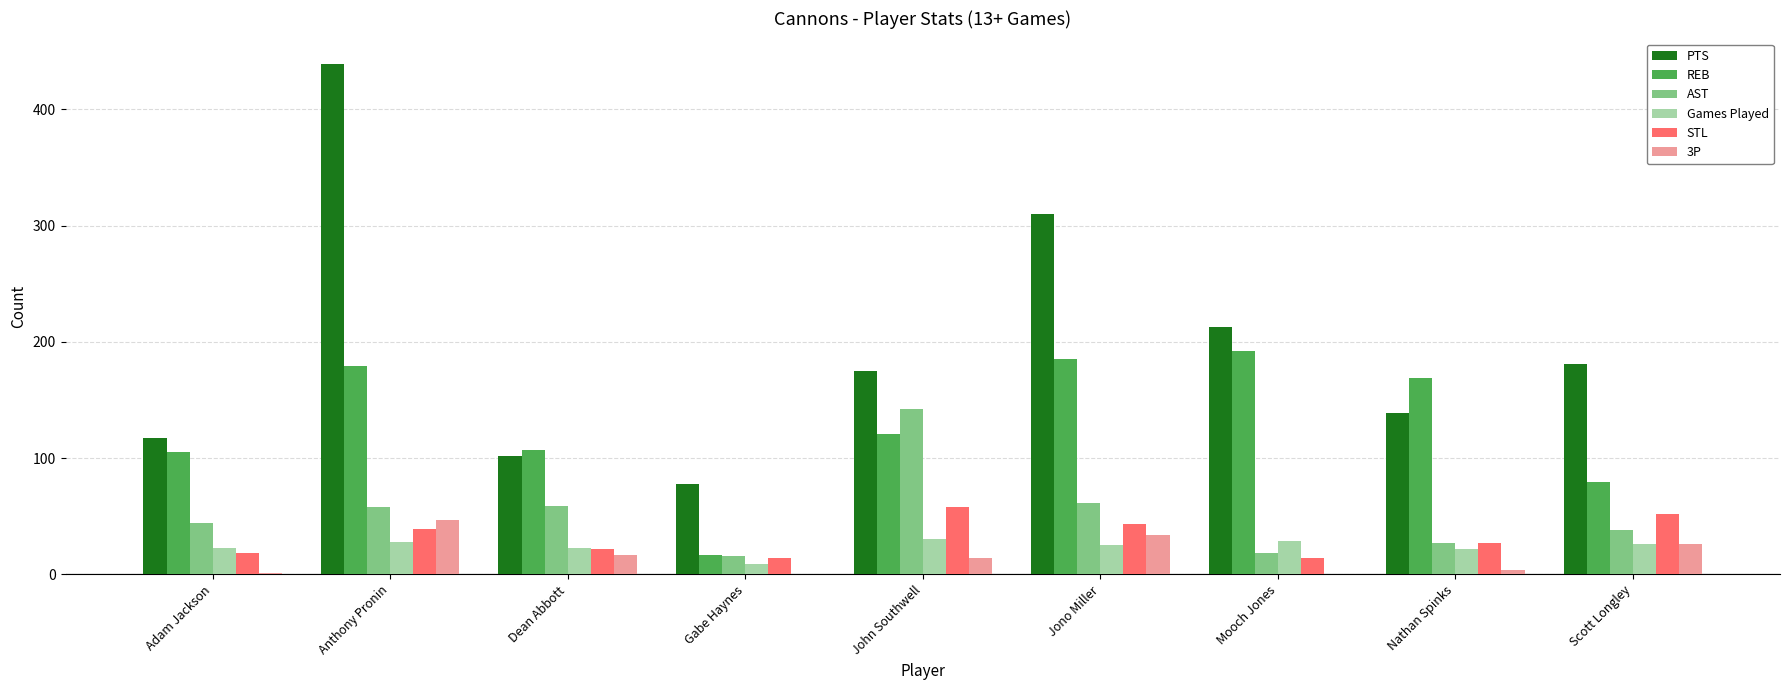

Does the chart contain stacked bars?

No